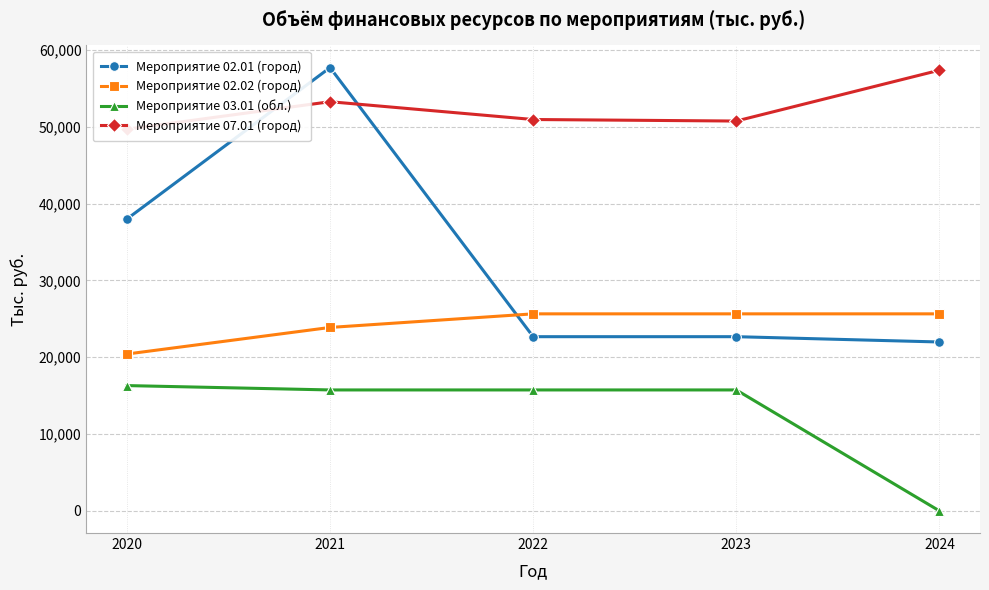

What is the sum of all Мероприятие 02.01 (город) values?

163039.3